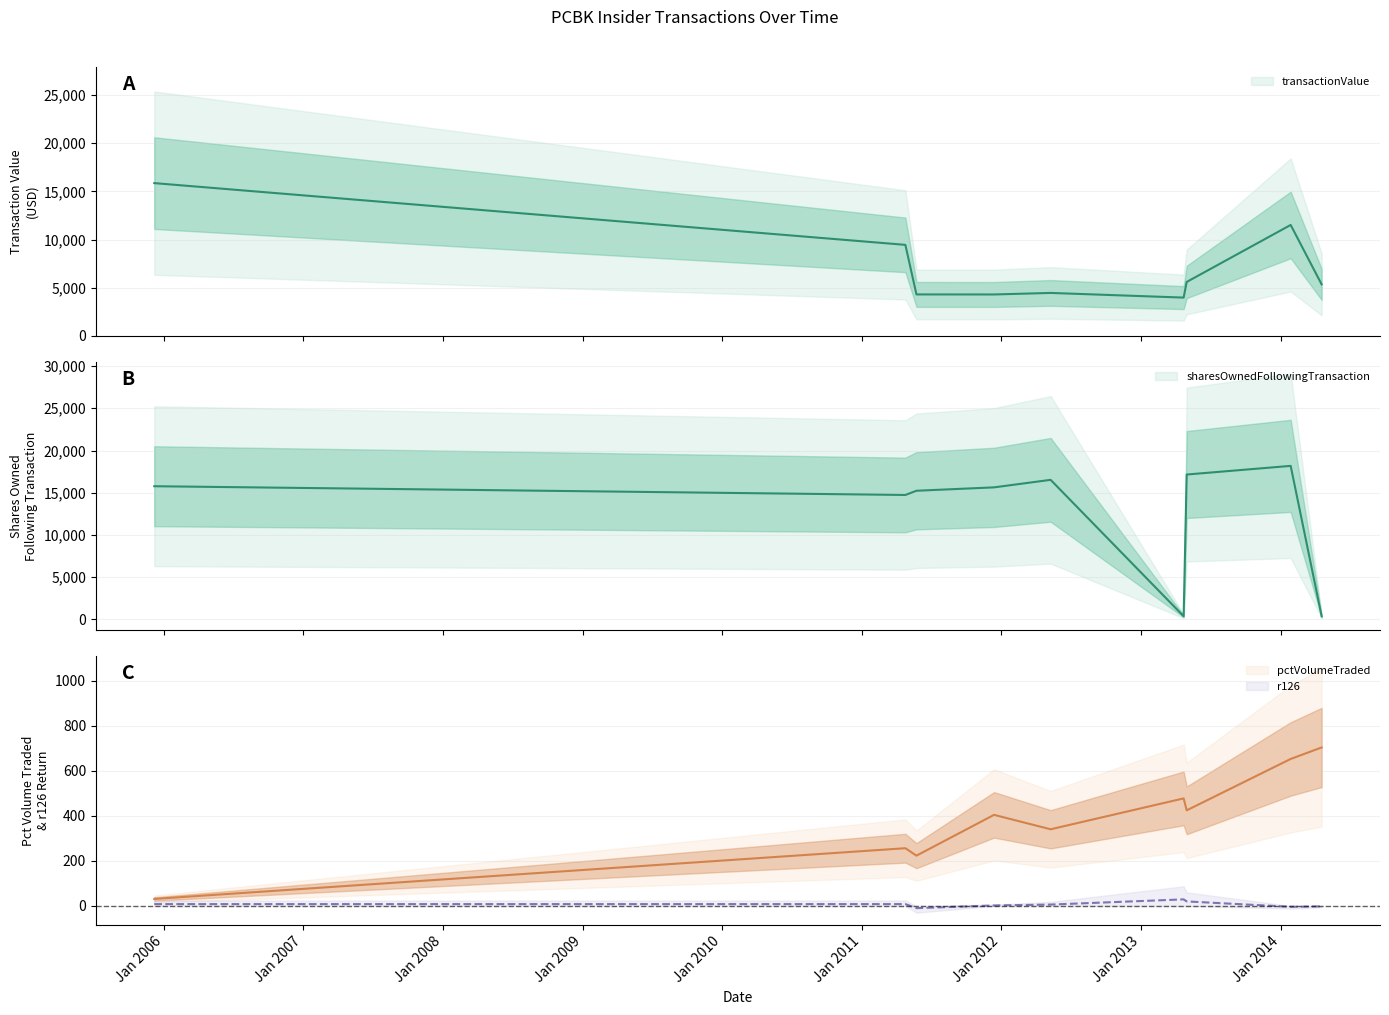

How many values in r126 are below zero?

3